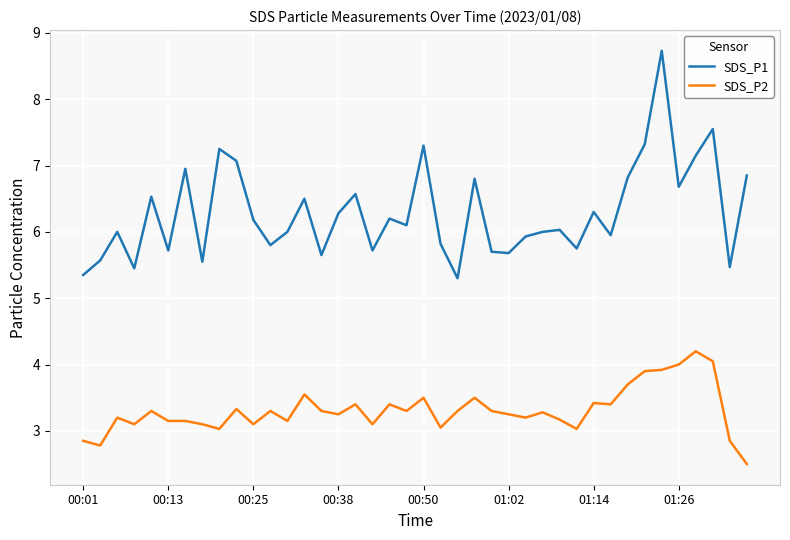

How many lines are shown in the chart?

2